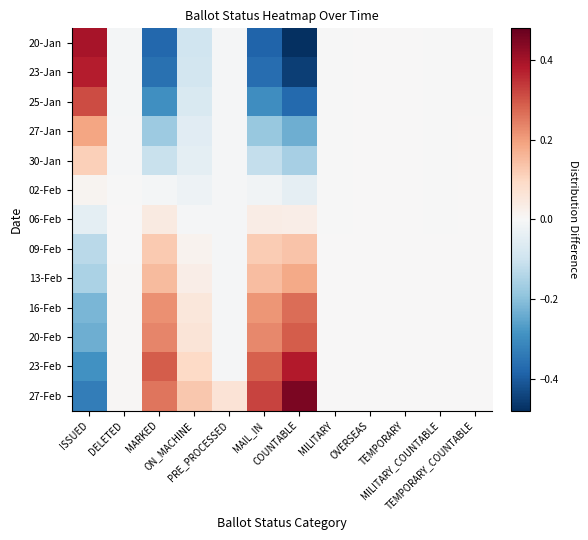

Which series has the widest spread of values?

20-Jan